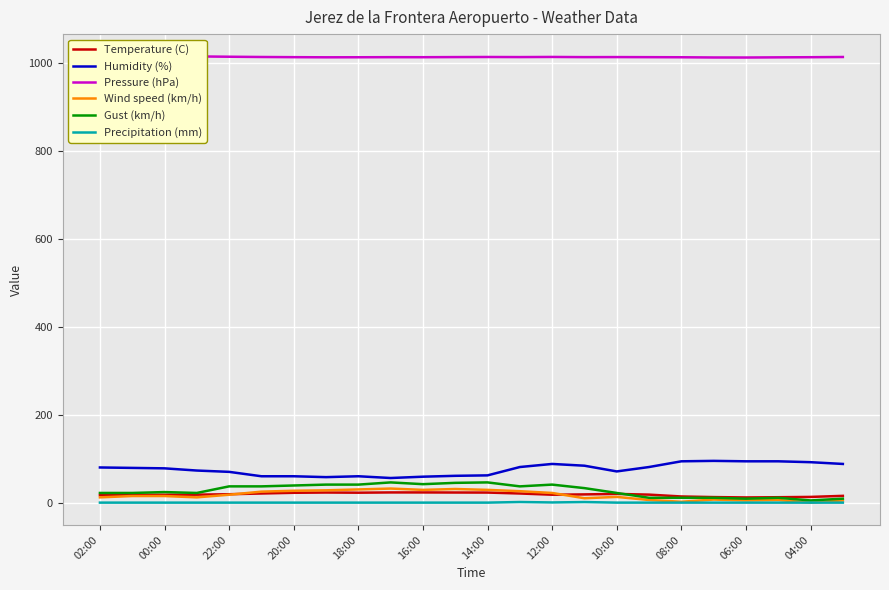

The value of Pressure (hPa) at 02:00 is 552.3. True or false?

False